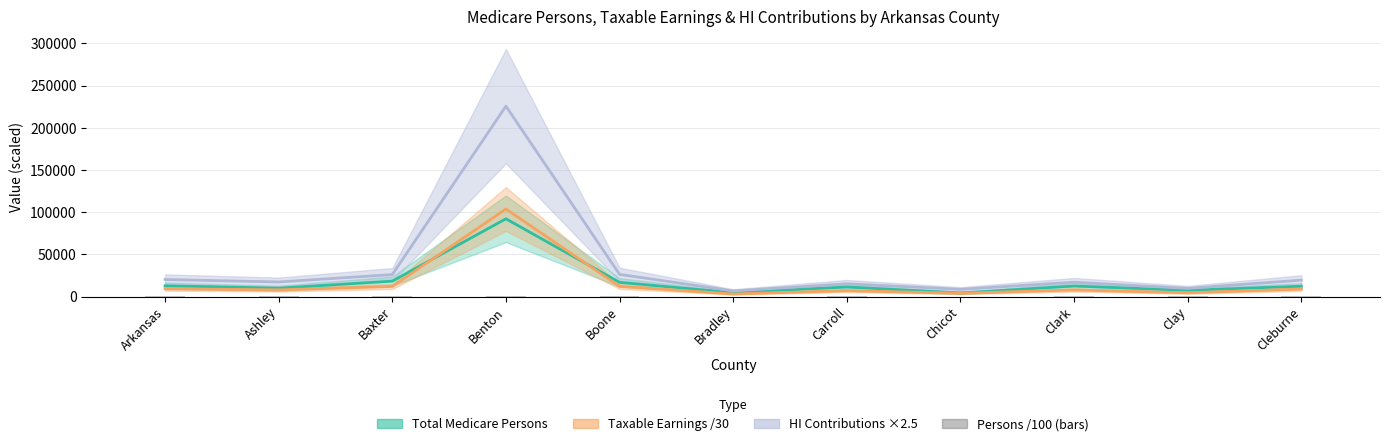

What is the minimum value for HI Contributions ×2.5?

6657.5